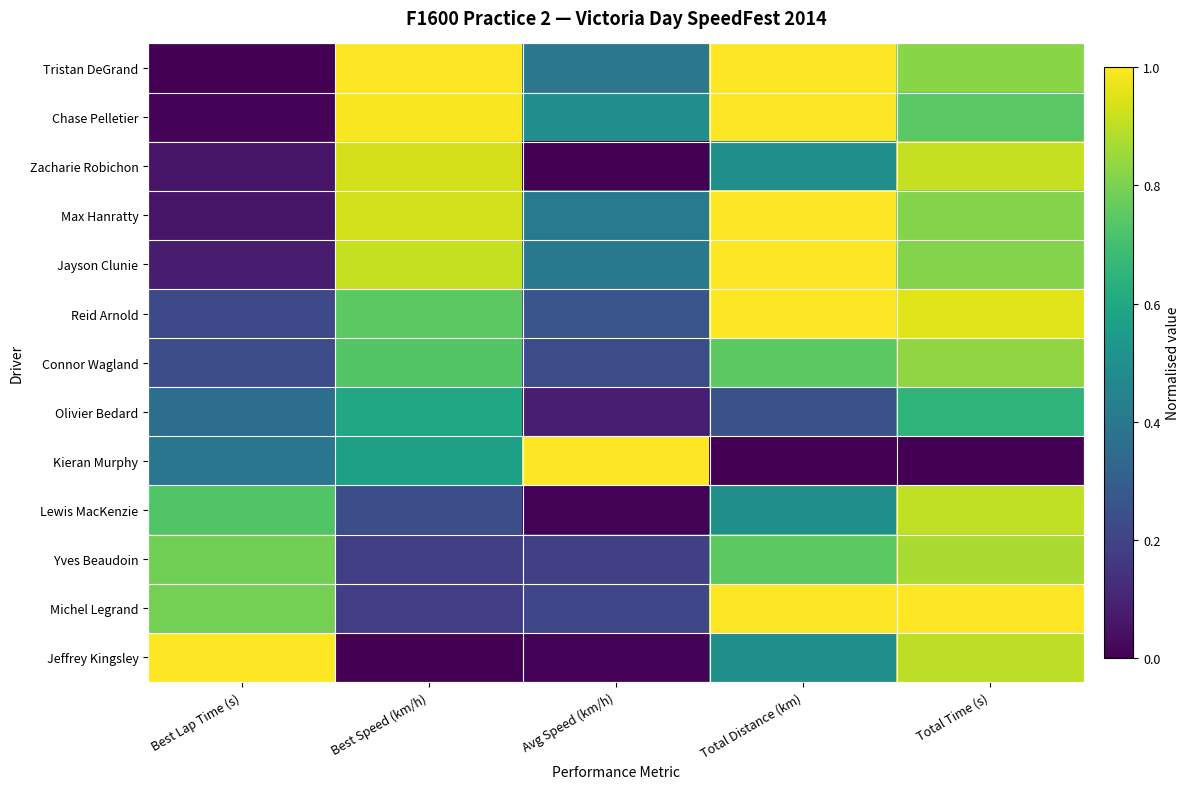

Reading left to right, list all the values displayed in this chart.

Tristan DeGrand: Best Lap Time (s)=0.0	Best Speed (km/h)=1.0	Avg Speed (km/h)=0.4	Total Distance (km)=1.0	Total Time (s)=0.8
Chase Pelletier: Best Lap Time (s)=0.0	Best Speed (km/h)=1.0	Avg Speed (km/h)=0.5	Total Distance (km)=1.0	Total Time (s)=0.7
Zacharie Robichon: Best Lap Time (s)=0.1	Best Speed (km/h)=0.9	Avg Speed (km/h)=0.0	Total Distance (km)=0.5	Total Time (s)=0.9
Max Hanratty: Best Lap Time (s)=0.1	Best Speed (km/h)=0.9	Avg Speed (km/h)=0.4	Total Distance (km)=1.0	Total Time (s)=0.8
Jayson Clunie: Best Lap Time (s)=0.1	Best Speed (km/h)=0.9	Avg Speed (km/h)=0.4	Total Distance (km)=1.0	Total Time (s)=0.8
Reid Arnold: Best Lap Time (s)=0.2	Best Speed (km/h)=0.7	Avg Speed (km/h)=0.3	Total Distance (km)=1.0	Total Time (s)=0.9
Connor Wagland: Best Lap Time (s)=0.2	Best Speed (km/h)=0.7	Avg Speed (km/h)=0.2	Total Distance (km)=0.7	Total Time (s)=0.8
Olivier Bedard: Best Lap Time (s)=0.4	Best Speed (km/h)=0.6	Avg Speed (km/h)=0.1	Total Distance (km)=0.2	Total Time (s)=0.7
Kieran Murphy: Best Lap Time (s)=0.4	Best Speed (km/h)=0.6	Avg Speed (km/h)=1.0	Total Distance (km)=0.0	Total Time (s)=0.0
Lewis MacKenzie: Best Lap Time (s)=0.7	Best Speed (km/h)=0.2	Avg Speed (km/h)=0.0	Total Distance (km)=0.5	Total Time (s)=0.9
Yves Beaudoin: Best Lap Time (s)=0.8	Best Speed (km/h)=0.2	Avg Speed (km/h)=0.2	Total Distance (km)=0.7	Total Time (s)=0.9
Michel Legrand: Best Lap Time (s)=0.8	Best Speed (km/h)=0.2	Avg Speed (km/h)=0.2	Total Distance (km)=1.0	Total Time (s)=1.0
Jeffrey Kingsley: Best Lap Time (s)=1.0	Best Speed (km/h)=0.0	Avg Speed (km/h)=0.0	Total Distance (km)=0.5	Total Time (s)=0.9